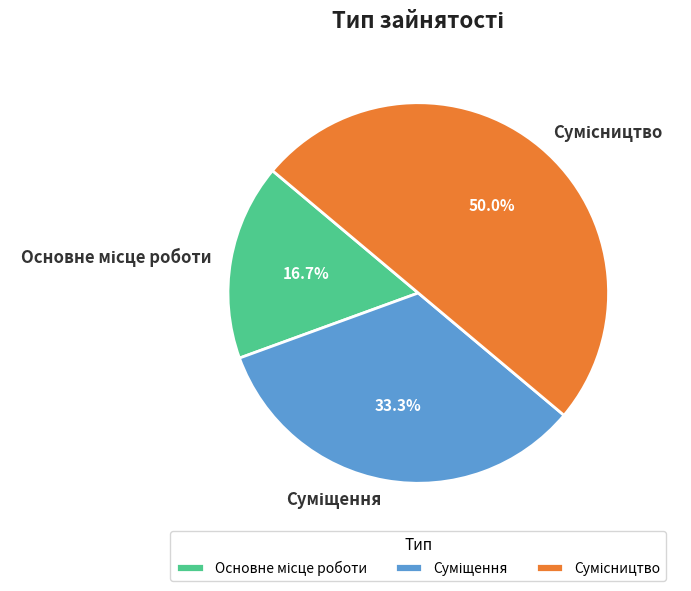

Count the number of slices in the pie.

3